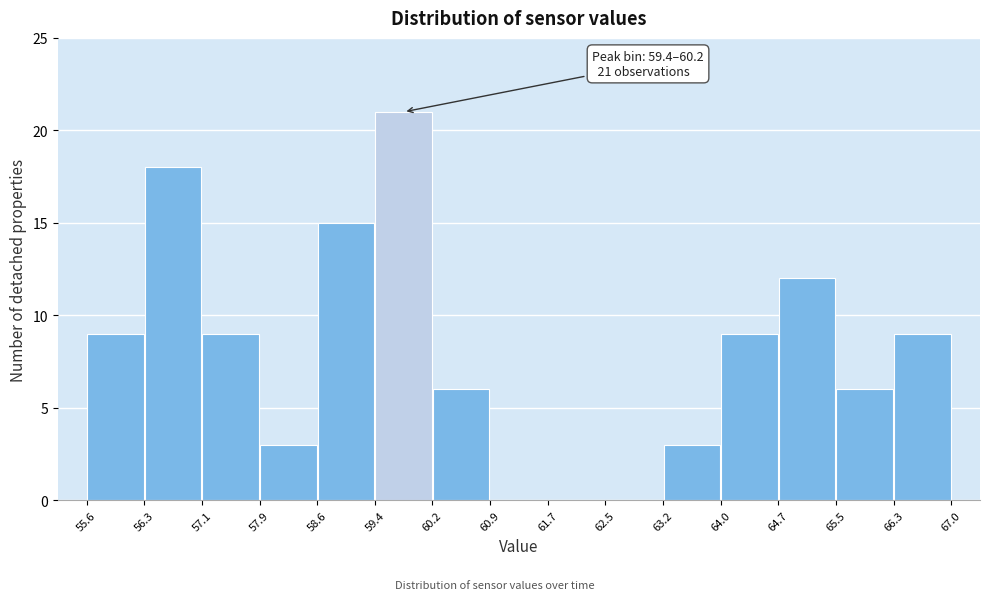

Which range on the x-axis has the tallest bar?

59.4 to 60.2